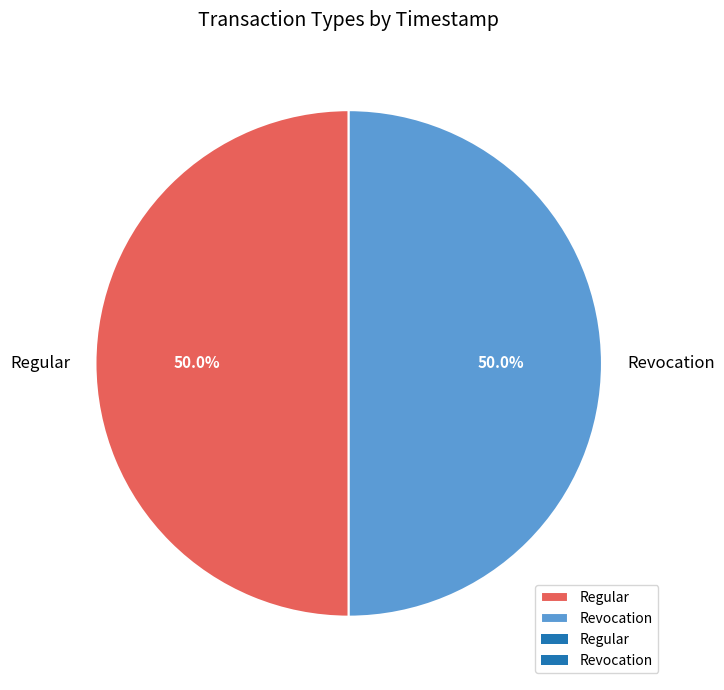

Approximately how many times larger is the value at Revocation compared to Regular?

1.0